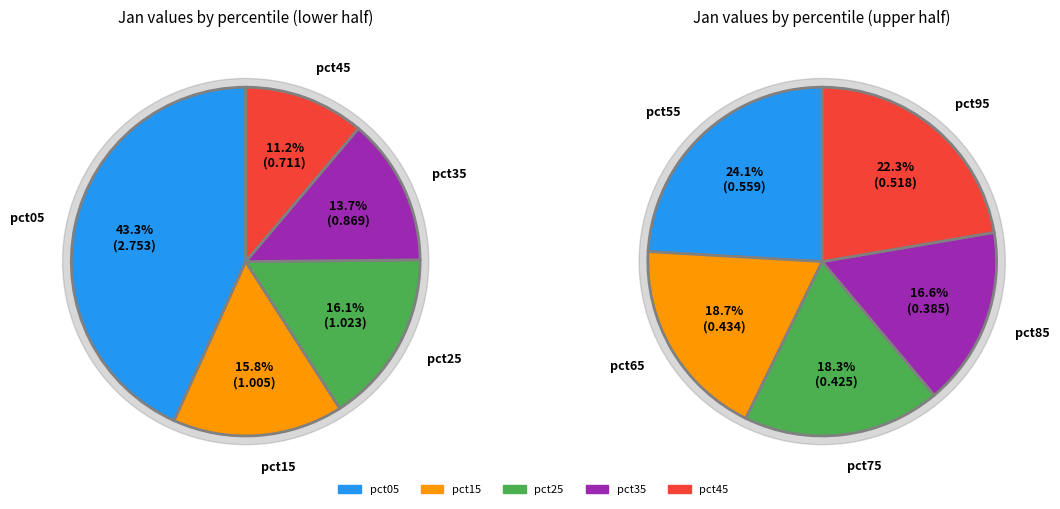

How many slices are in this pie chart?

10